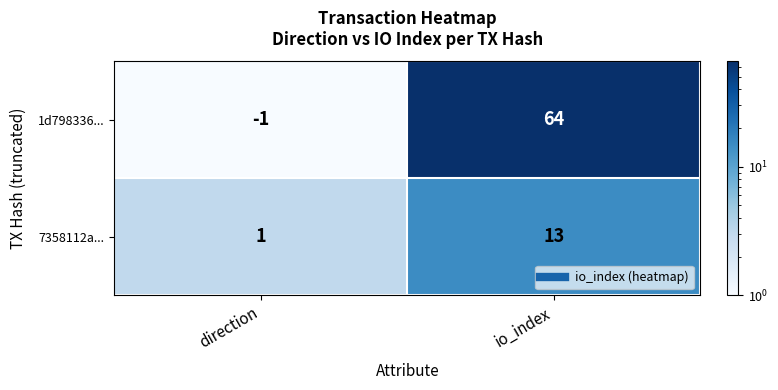

At which category does the chart reach its peak across all series?

io_index